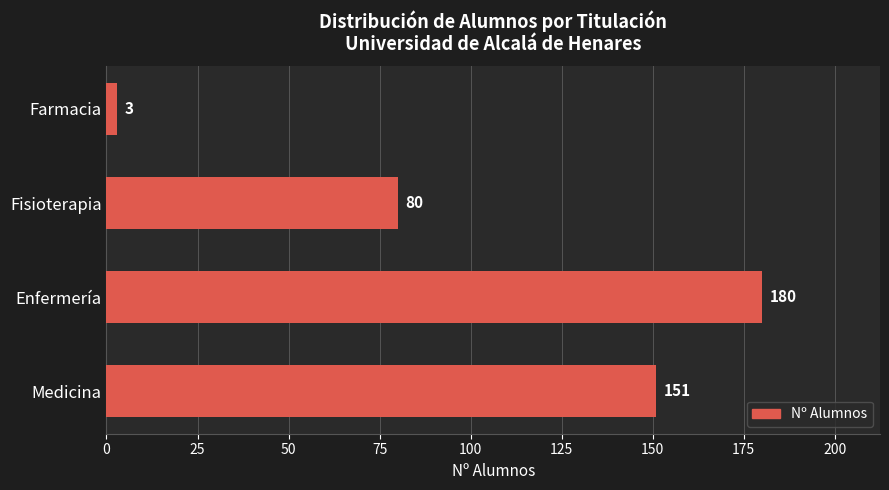

How many values are between 80 and 180?

3